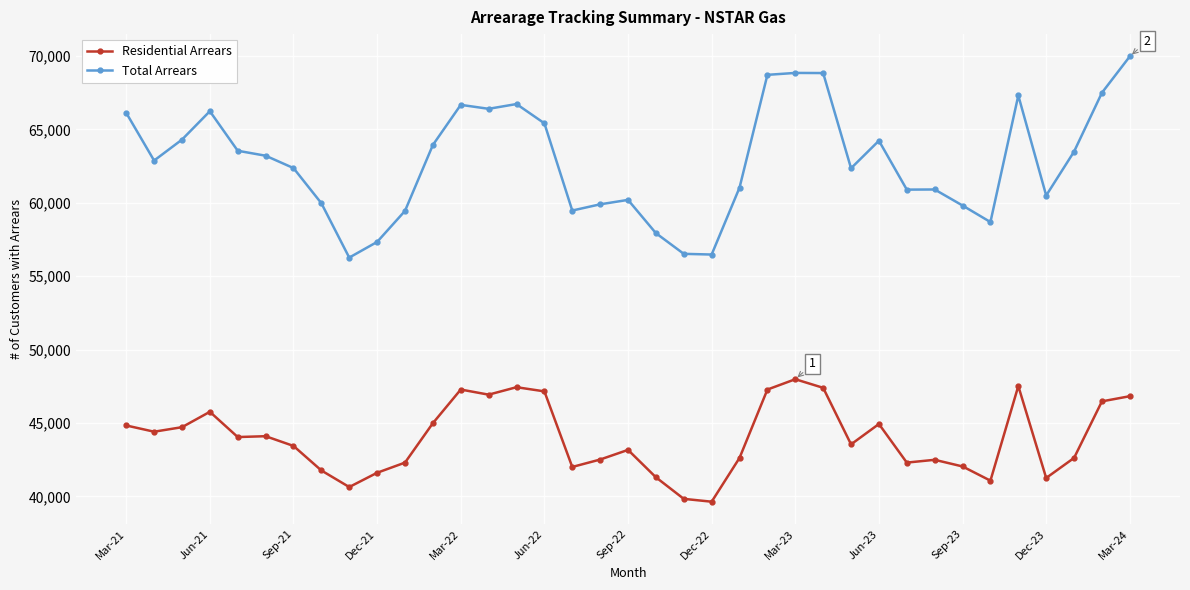

True or false: Total Arrears has more than 2 interior local peaks.

True